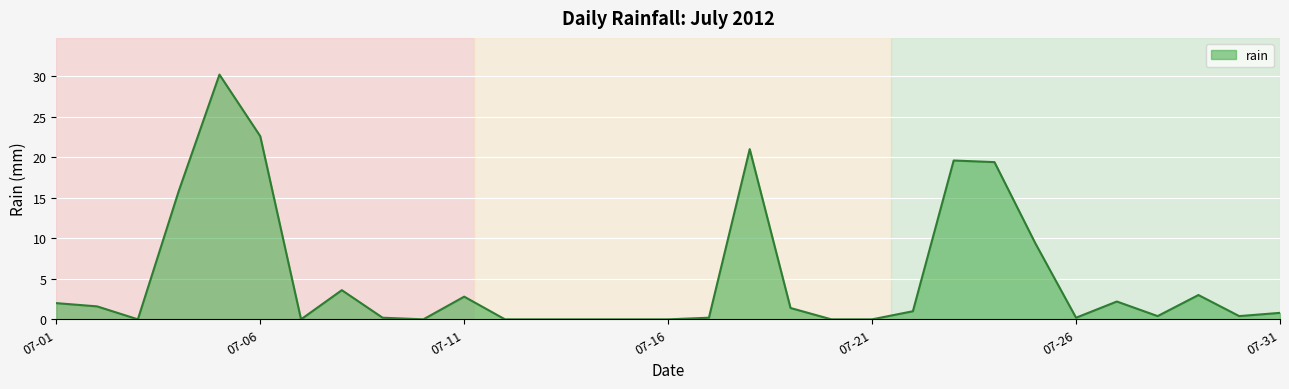

What is the difference between the maximum and minimum values?

30.2